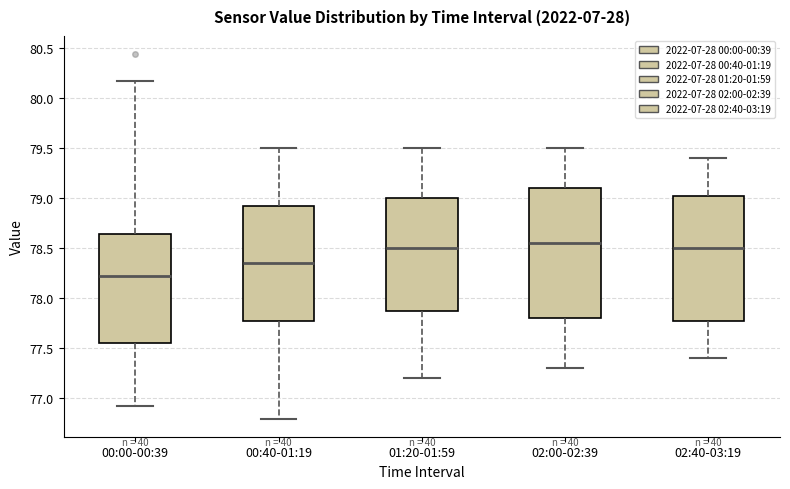

Reading left to right, transcribe this box plot: for each box, give where its median line is, the range the box spans, and where its two whiskers end, as read against the y-axis. The values are not printed on the chart, so give them approximately, as read against the axis.

00:00-00:39: median 78.20, box 77.55 to 78.65, whiskers 76.90 to 80.15
00:40-01:19: median 78.35, box 77.80 to 78.95, whiskers 76.80 to 79.50
01:20-01:59: median 78.50, box 77.90 to 79.00, whiskers 77.20 to 79.50
02:00-02:39: median 78.55, box 77.80 to 79.10, whiskers 77.30 to 79.50
02:40-03:19: median 78.50, box 77.80 to 79.05, whiskers 77.40 to 79.40